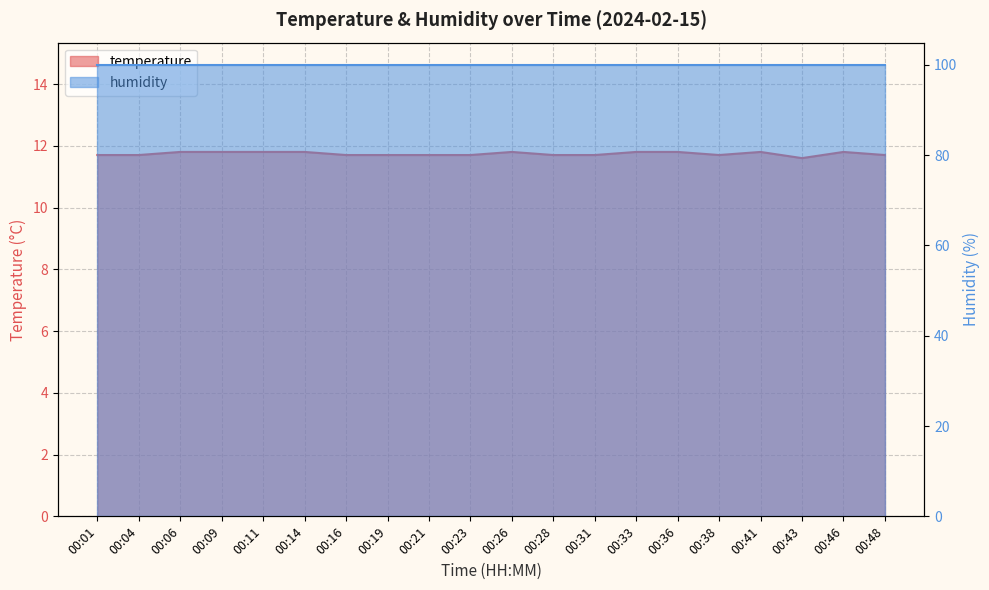

True or false: there are more than 0 points higher than both neighbors.

True